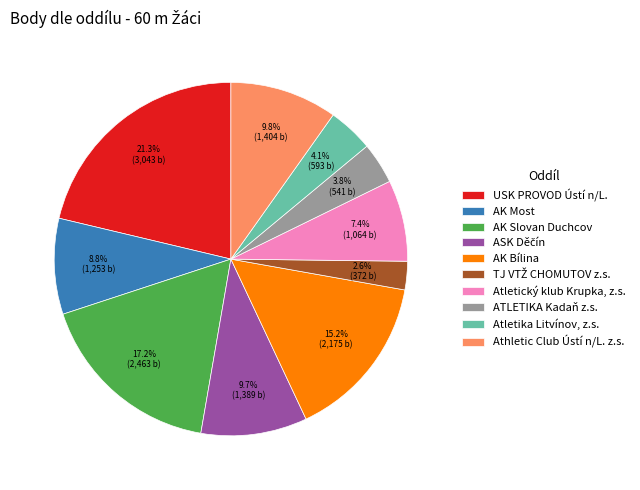

How many slices are in this pie chart?

10